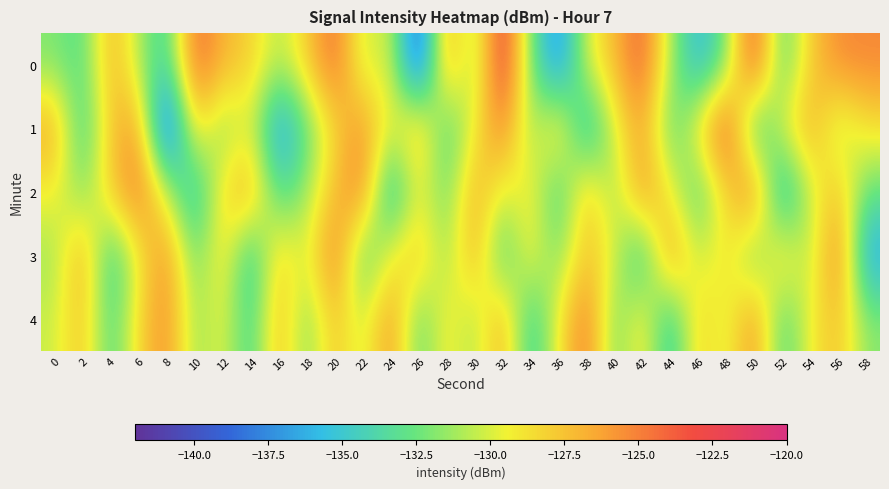

Between 40 and 42, which is larger?

42